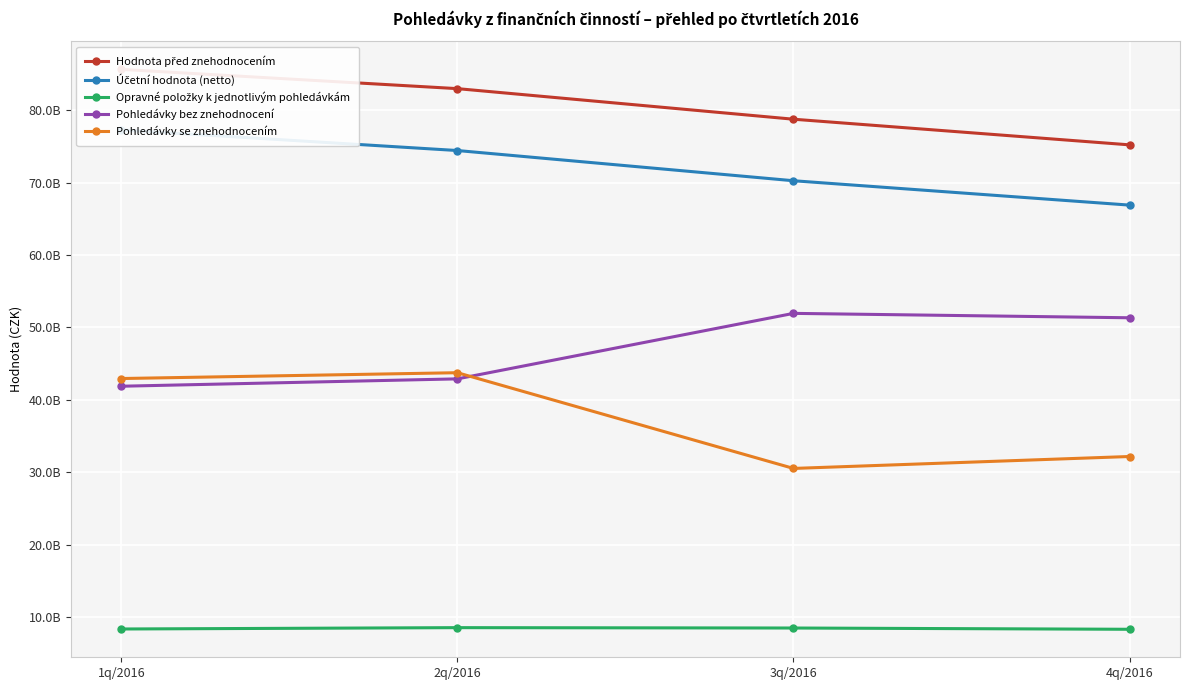

What is the difference between the Opravné položky k jednotlivým pohledávkám values at 2q/2016 and 4q/2016?

225974587.4